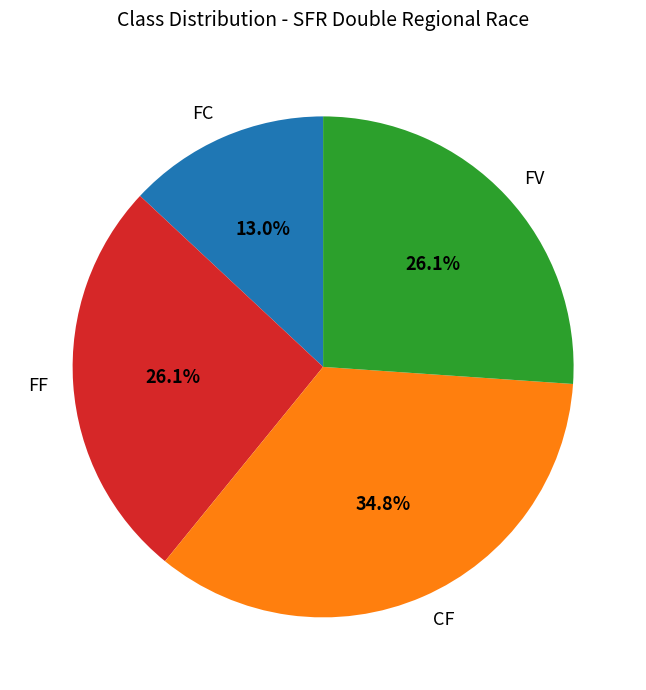

Count the number of slices in the pie.

4